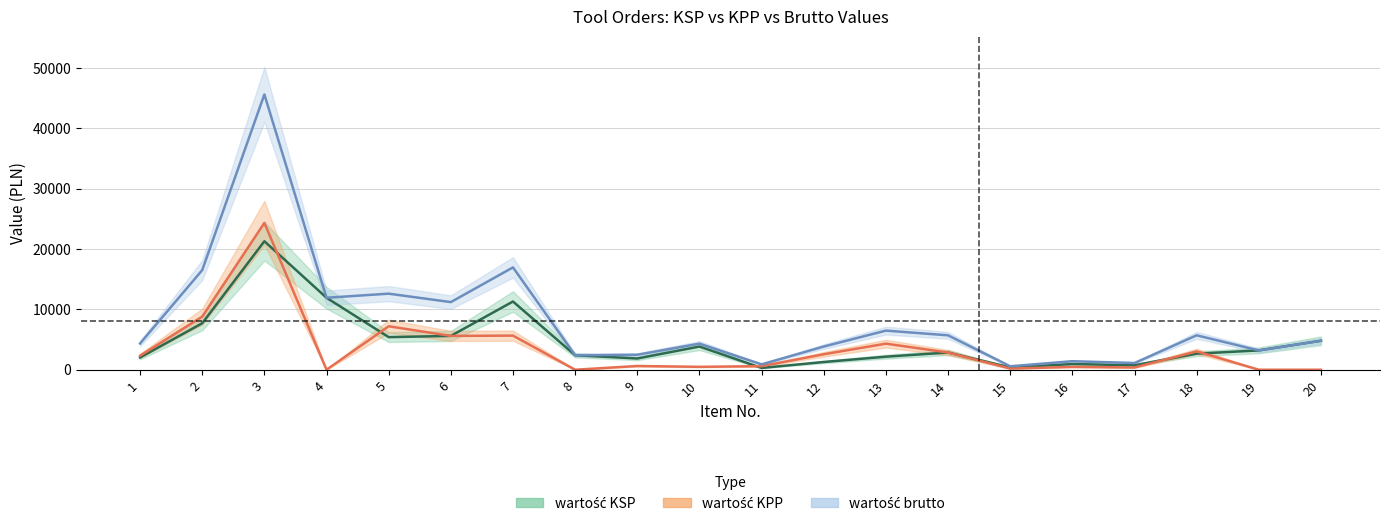

True or false: wartość KPP has a value of 16918 at 20.

False